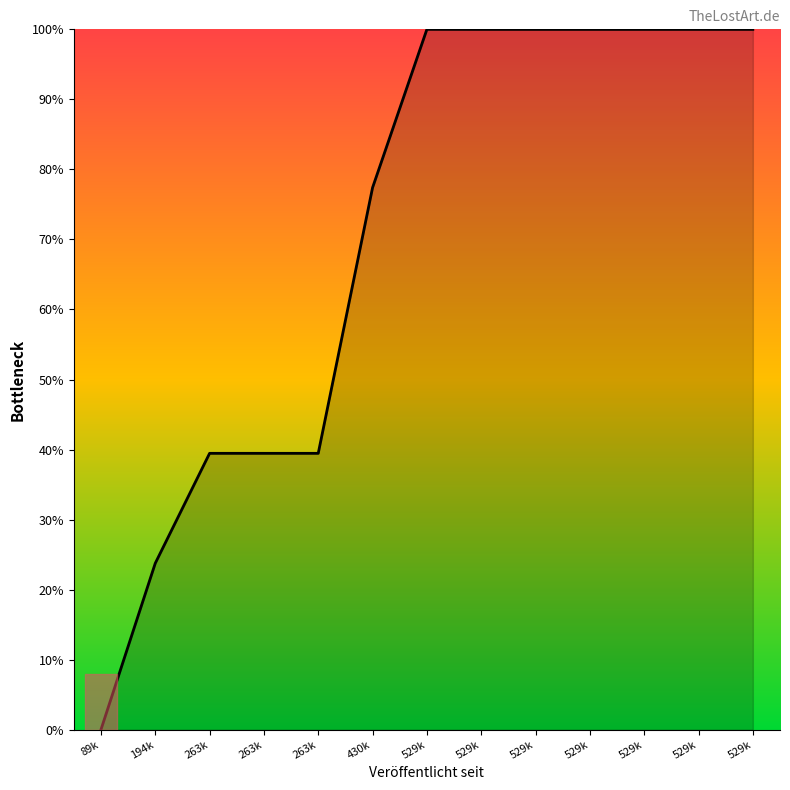

How many interior local valleys (lower than both neighbors) does the data have?

3